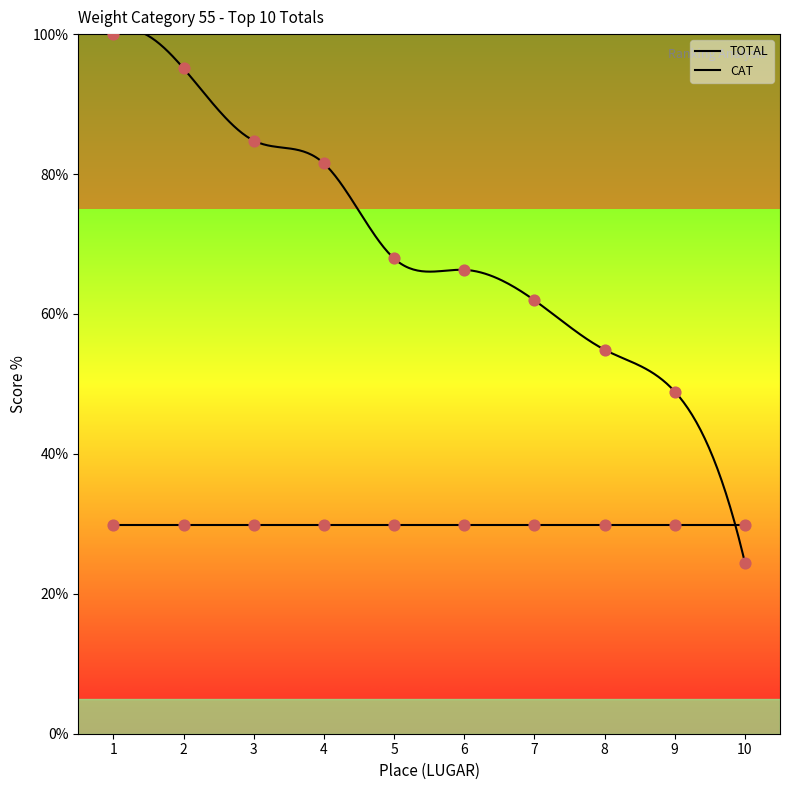

Which has a higher value, 10 or 4?

4